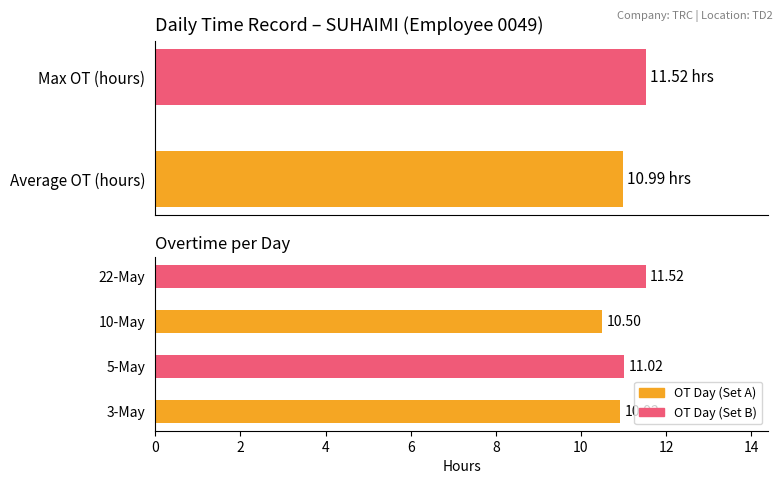

What is the value of the 1st bar from the left?

10.9